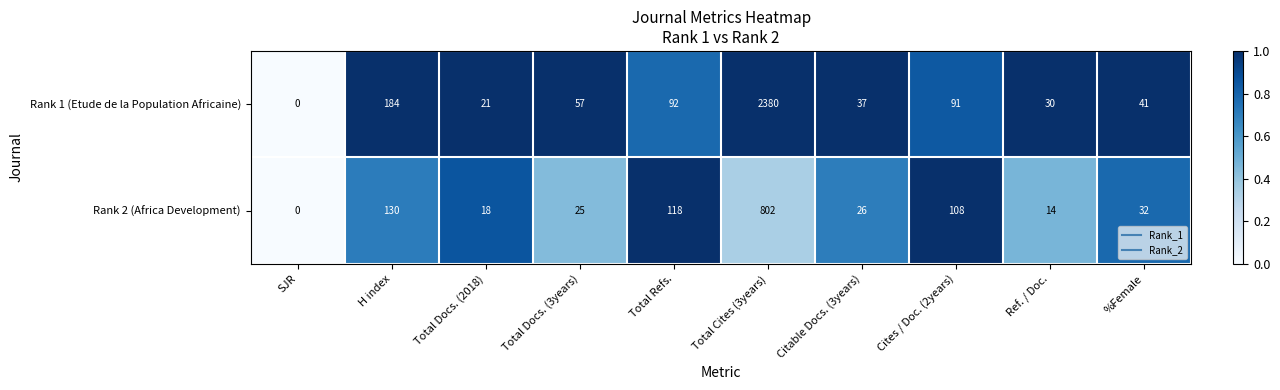

Reading right to left, extract all data points from this chart.

Rank 1 (Etude de la Population Africaine): %Female=41	Ref. / Doc.=30	Cites / Doc. (2years)=91	Citable Docs. (3years)=37	Total Cites (3years)=2380	Total Refs.=92	Total Docs. (3years)=57	Total Docs. (2018)=21	H index=184	SJR=0
Rank 2 (Africa Development): %Female=32	Ref. / Doc.=14	Cites / Doc. (2years)=108	Citable Docs. (3years)=26	Total Cites (3years)=802	Total Refs.=118	Total Docs. (3years)=25	Total Docs. (2018)=18	H index=130	SJR=0